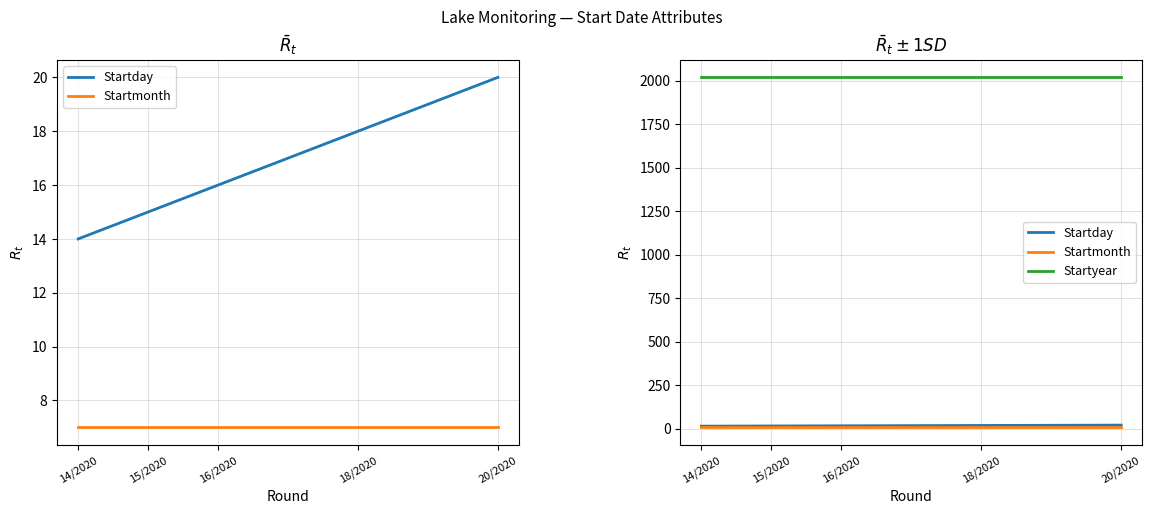

Which category has the lowest value in the Startday series?

14/2020